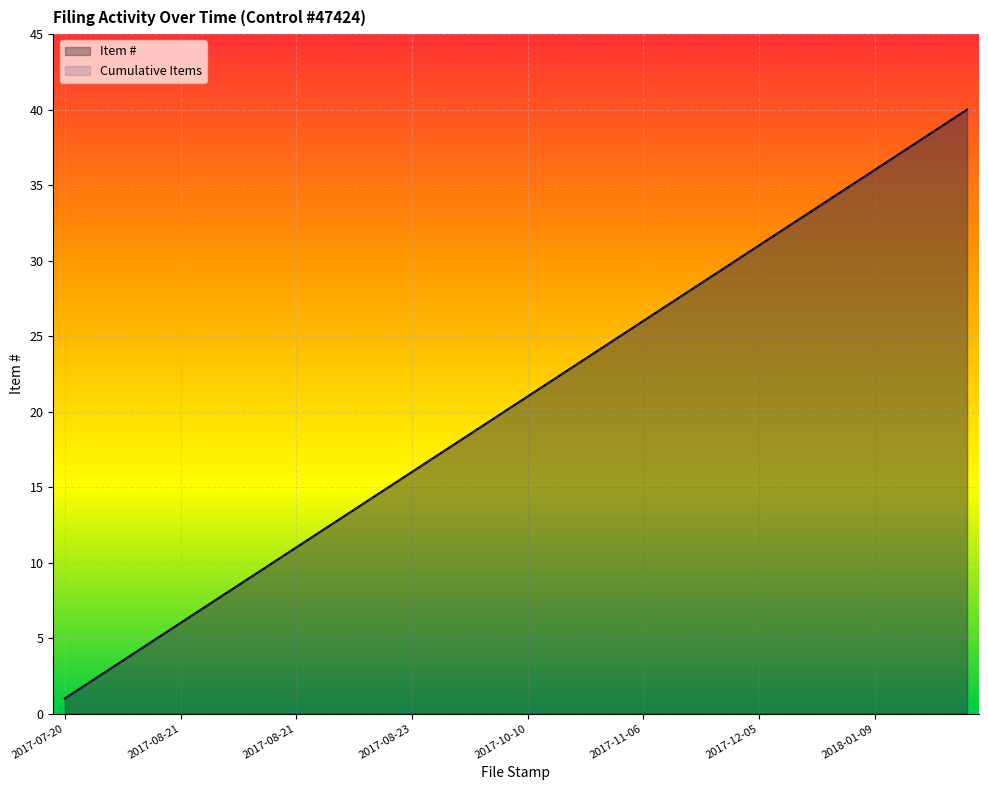

What is the total value across all series at 2017-12-05?

62